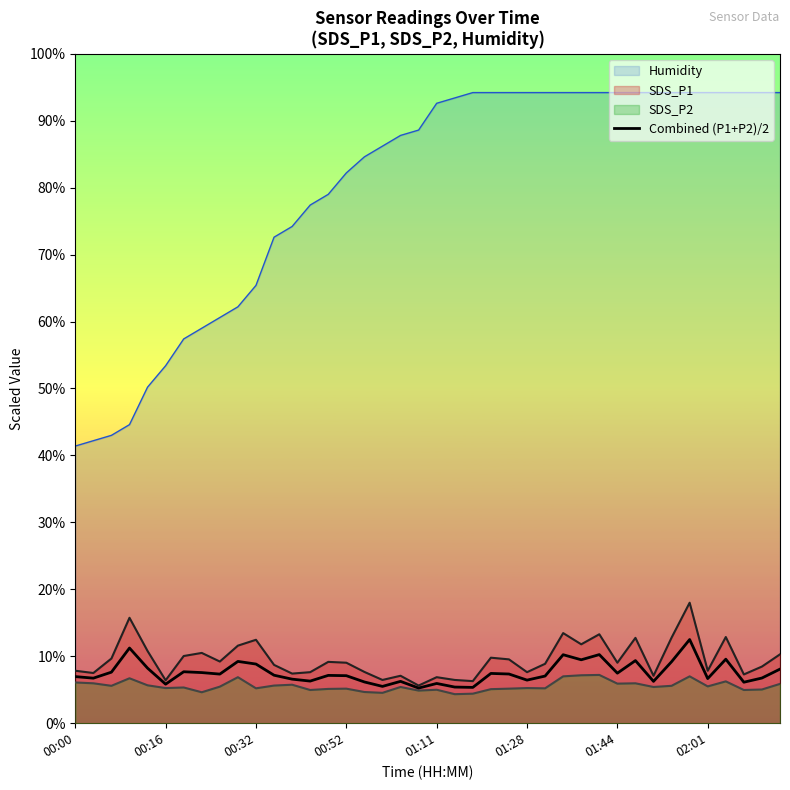

List the series in order of their peak value, highest first.

Humidity, SDS_P1, Combined (P1+P2)/2, SDS_P2